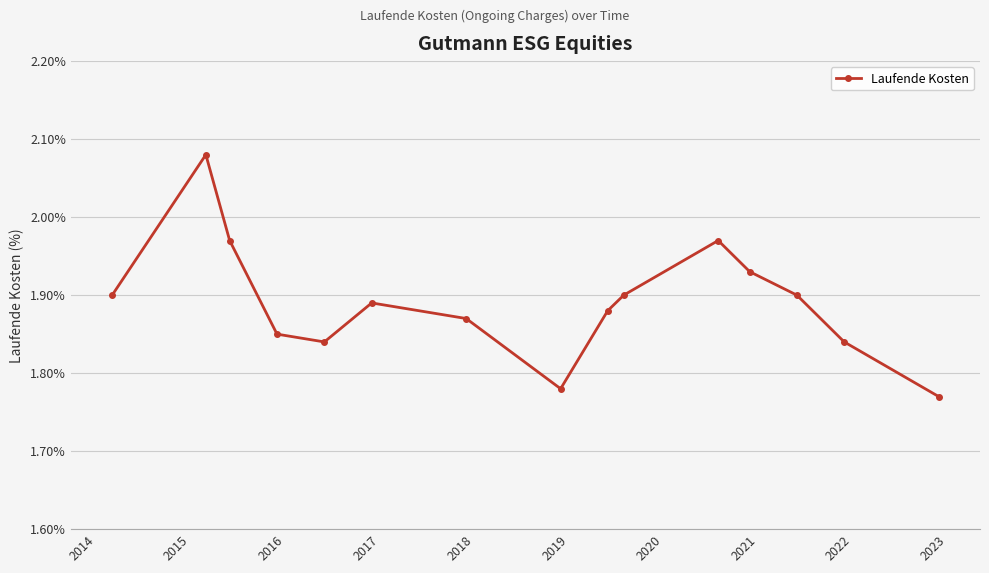

True or false: there are more than 0 points higher than both neighbors.

True